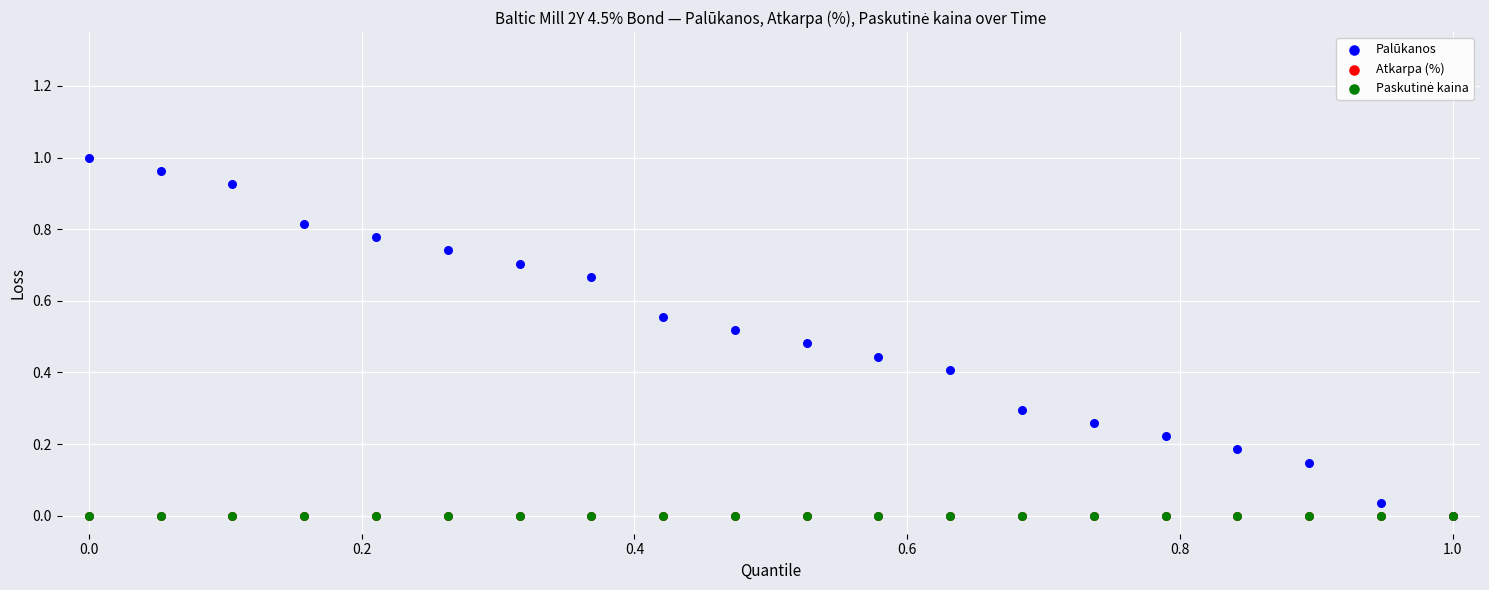

Which series reaches the maximum Y coordinate?

Palūkanos